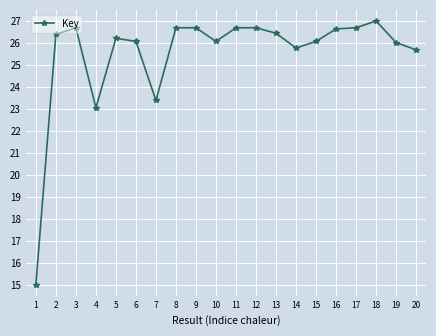

Is it true that the value at 20 is 13.0?

False